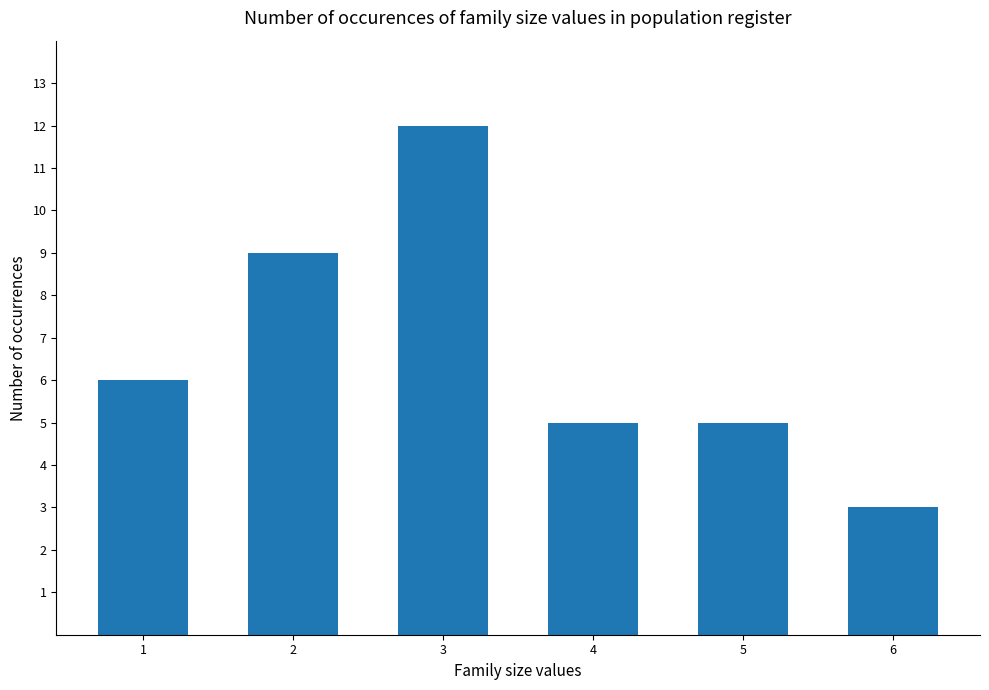

Approximately how many times larger is the value at 4 compared to 3?

0.4